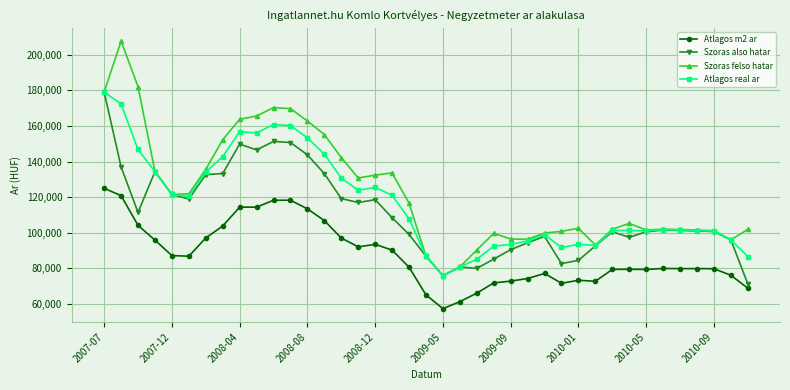

List the series in order of their overall mean, highest first.

Szoras felso hatar, Atlagos real ar, Szoras also hatar, Atlagos m2 ar